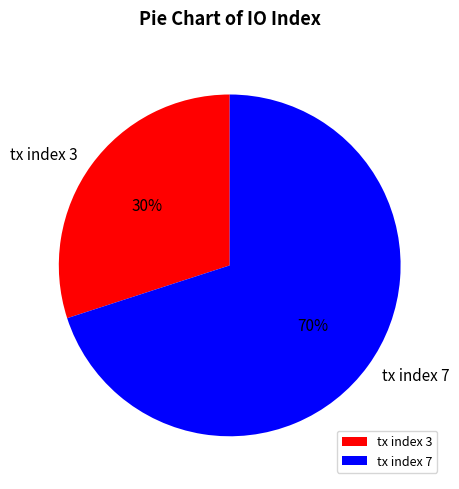

To the nearest percent, what is the difference between the largest and smallest slice percentages?

40%